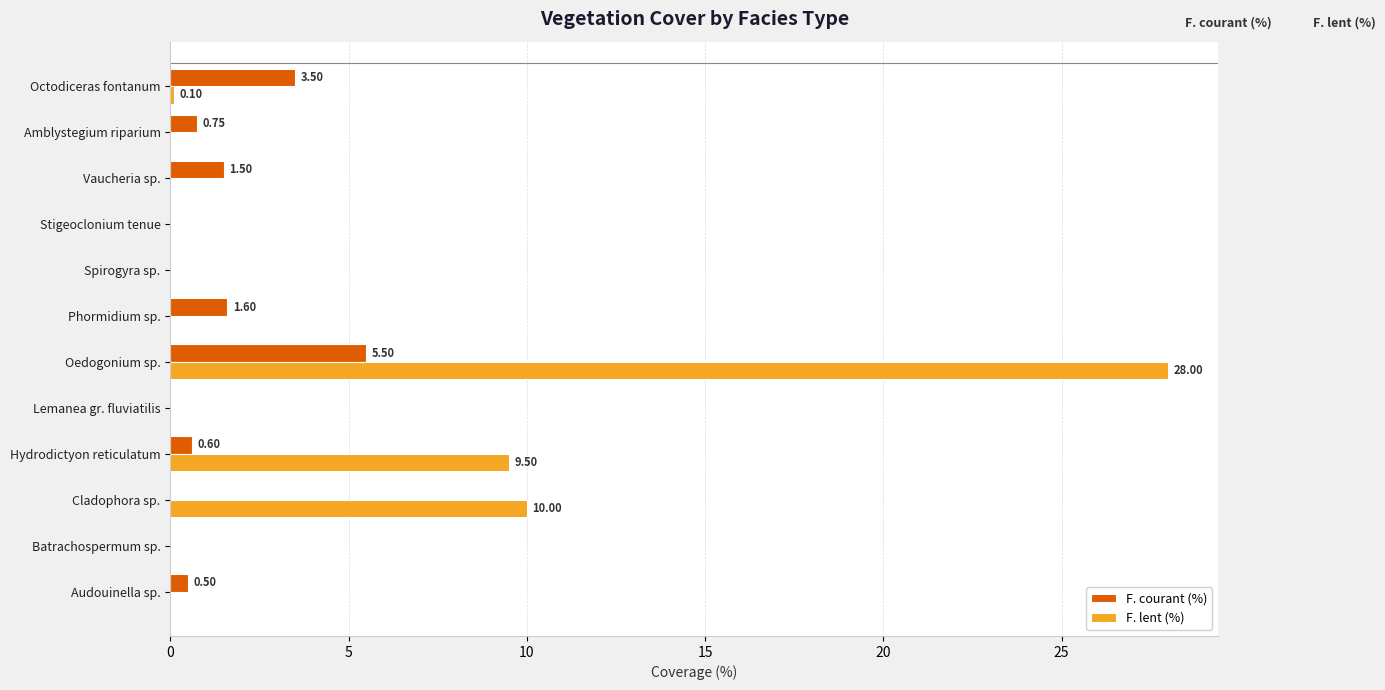

What is the sum of all F. courant (%) values?

14.0